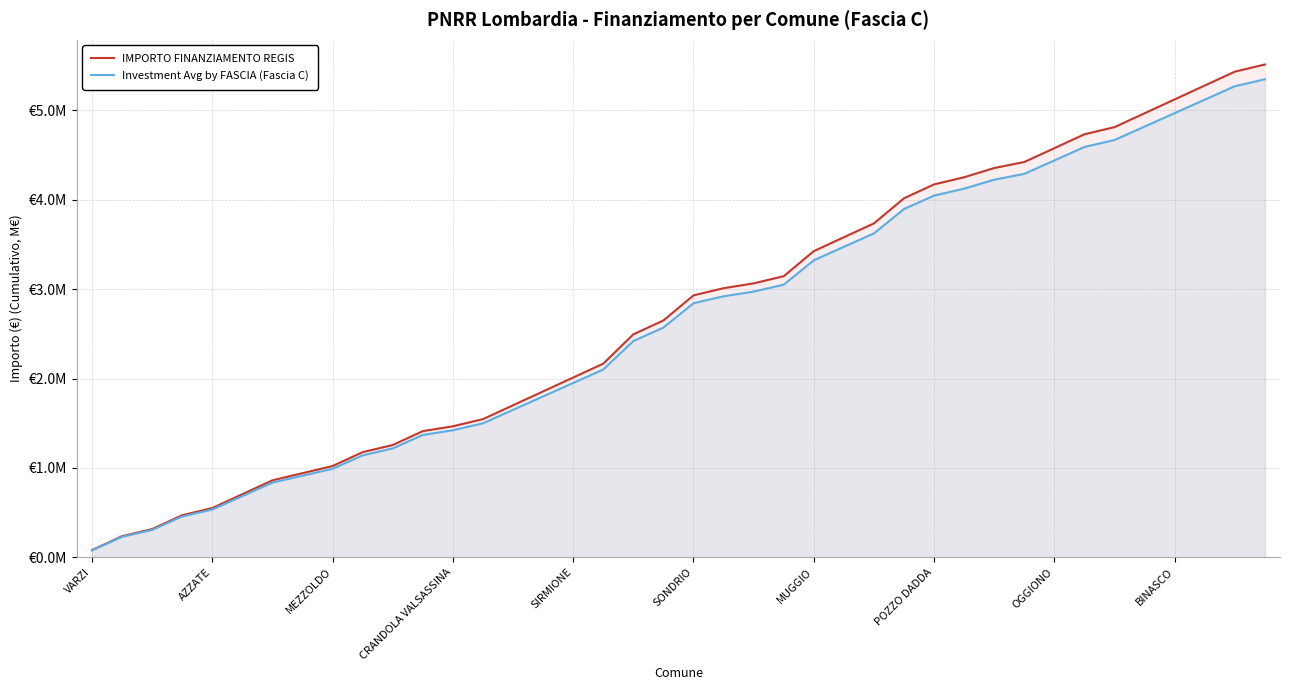

The Investment Avg by FASCIA (Fascia C) series shows 4.4 at OGGIONO. True or false?

True